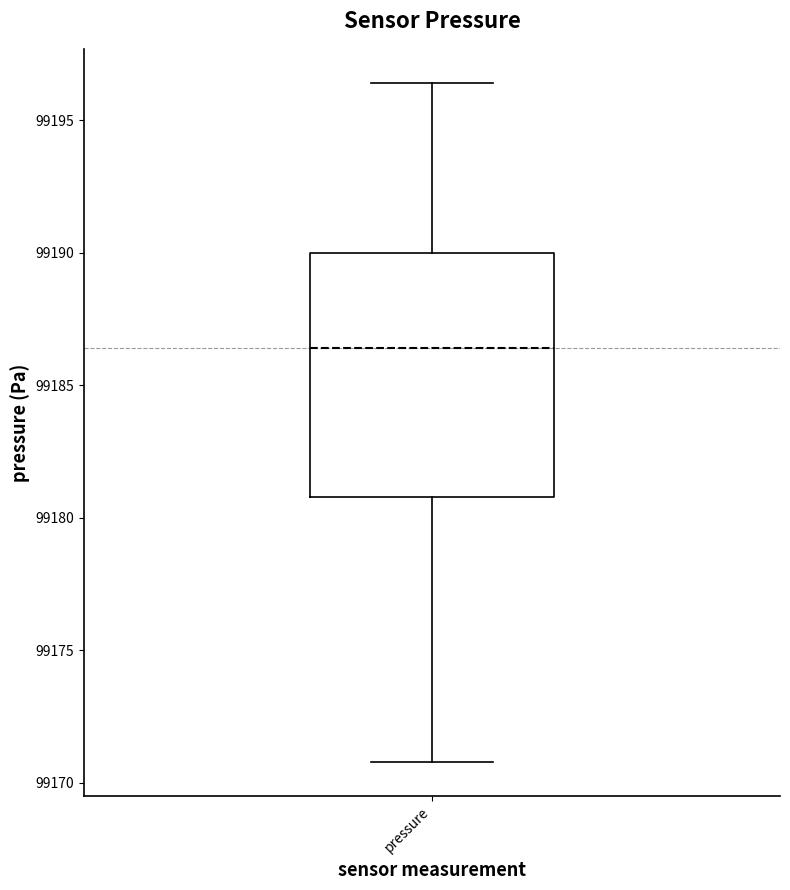

Where is the lower edge of the box for pressure on the y-axis? The values are not printed on the chart, so give them approximately, as read against the axis.

99181.0